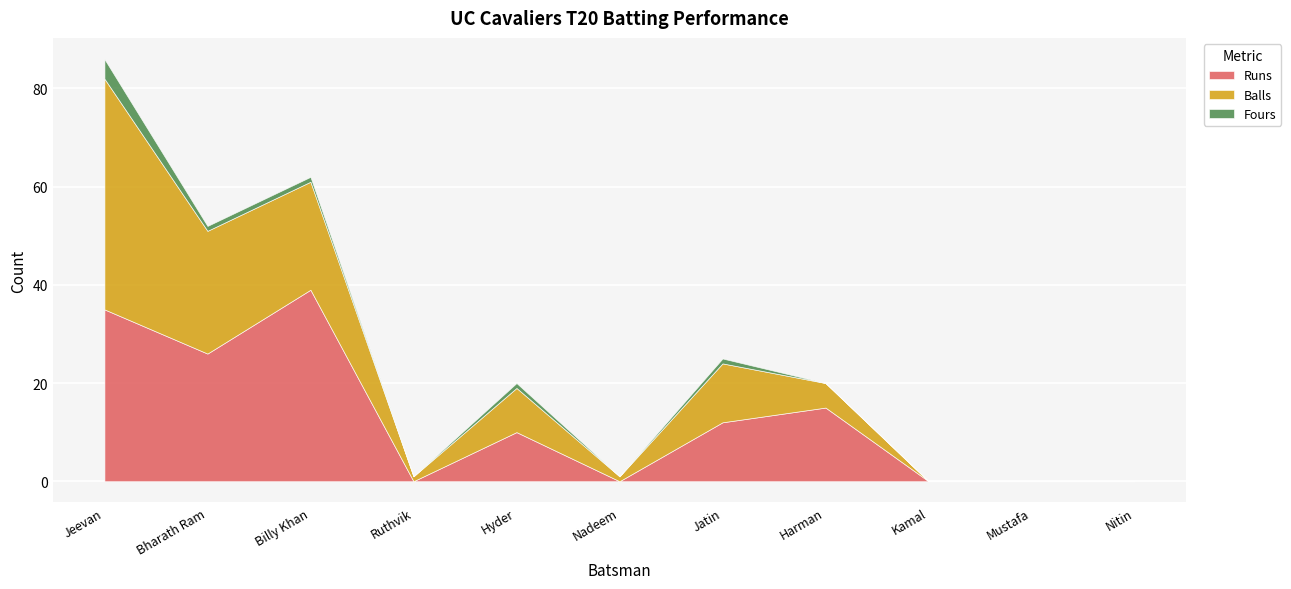

What are all the series names shown in the legend?

Runs, Balls, Fours